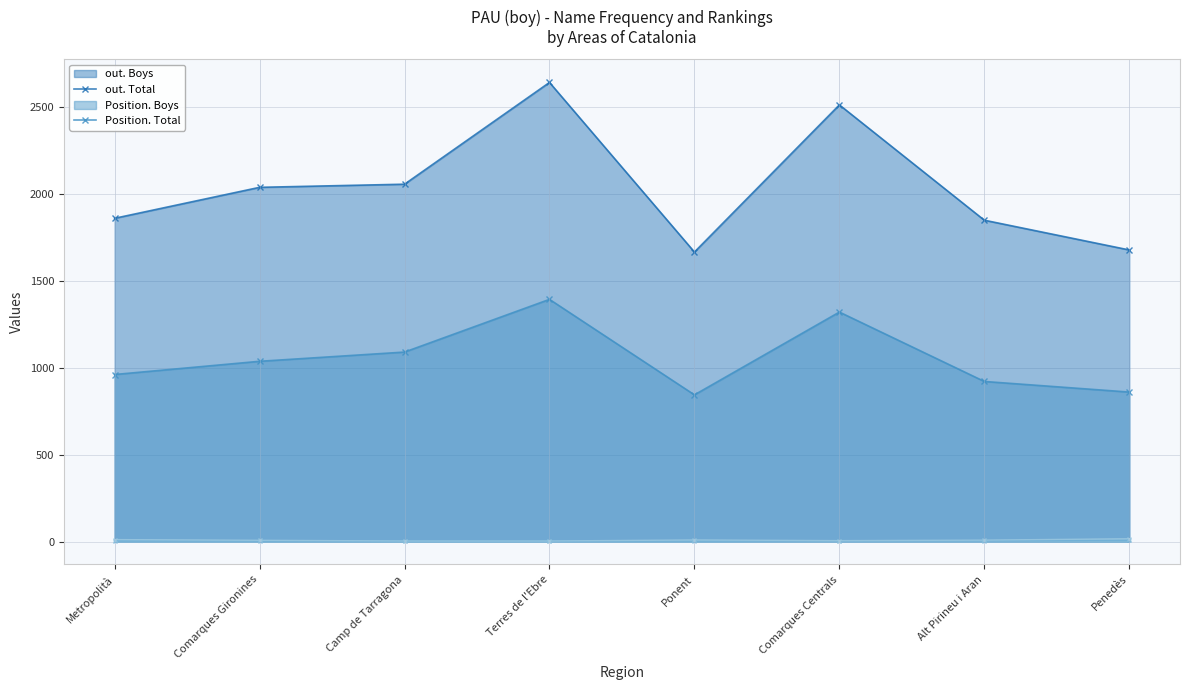

At which category is the sum across all series the highest?

Terres de l'Ebre